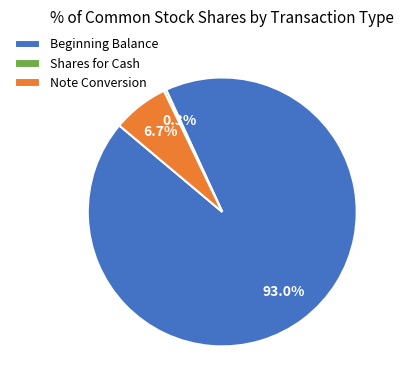

Which slice represents more than half of the pie?

Beginning Balance